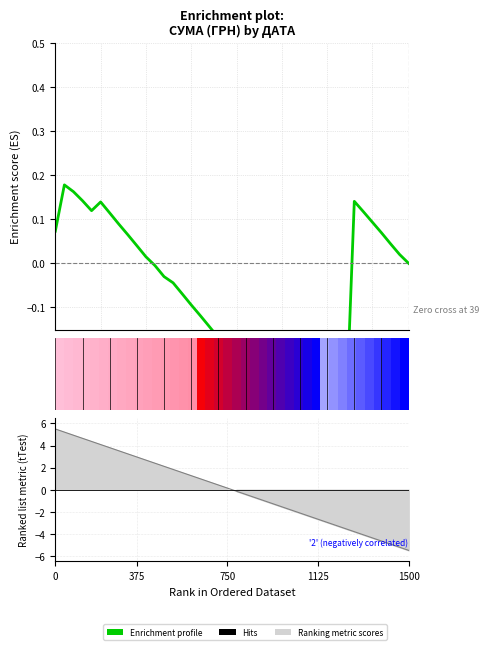

What is the difference between the second highest and second lowest values?

0.6